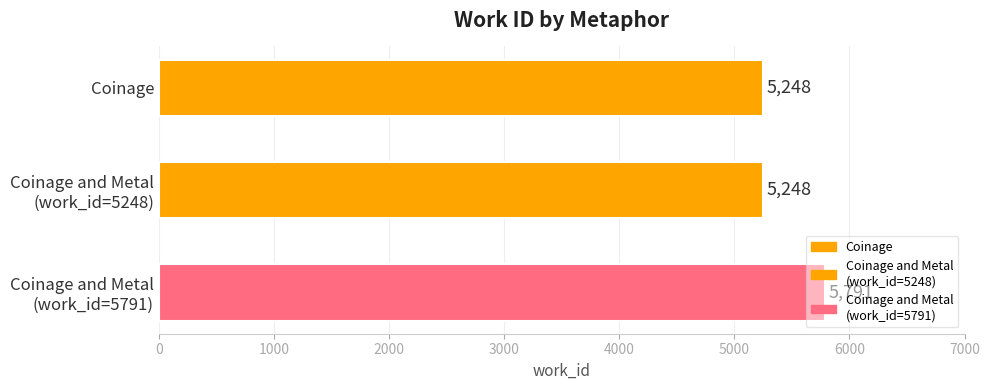

Count the number of categories in the chart.

3